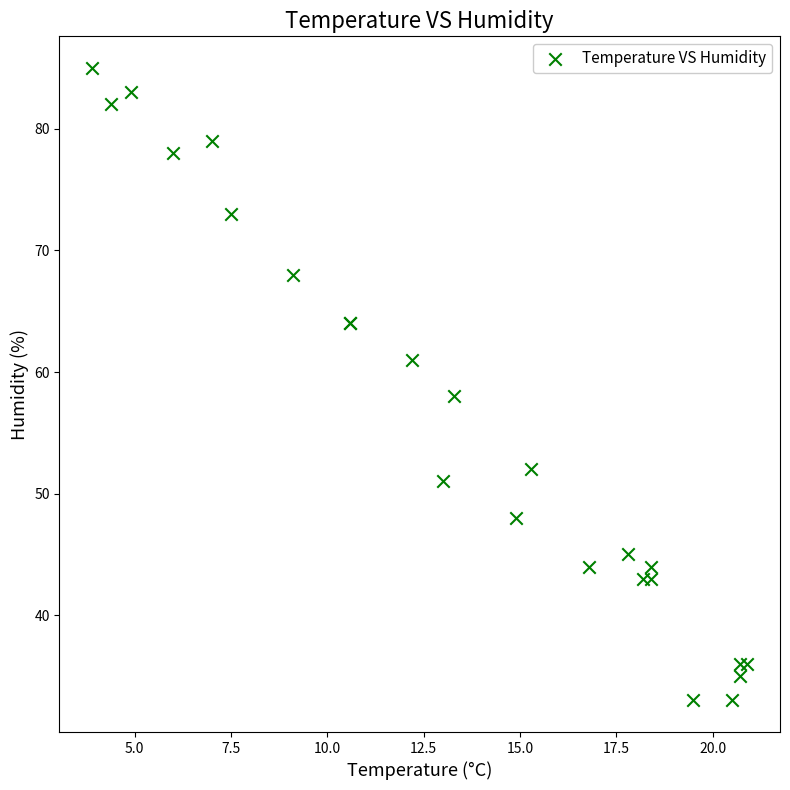

What Y value in the scatter plot is closest to 59?

58